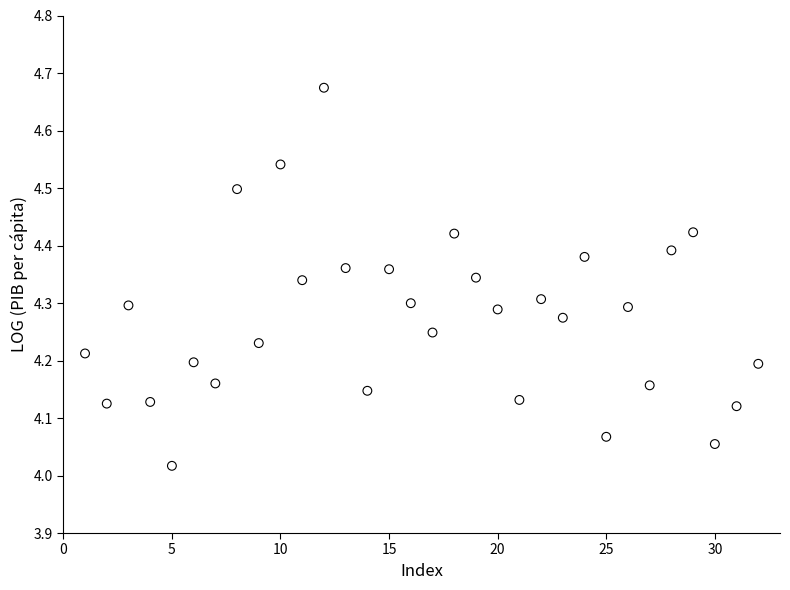

What is the range of Y values (max minus min)?

0.7